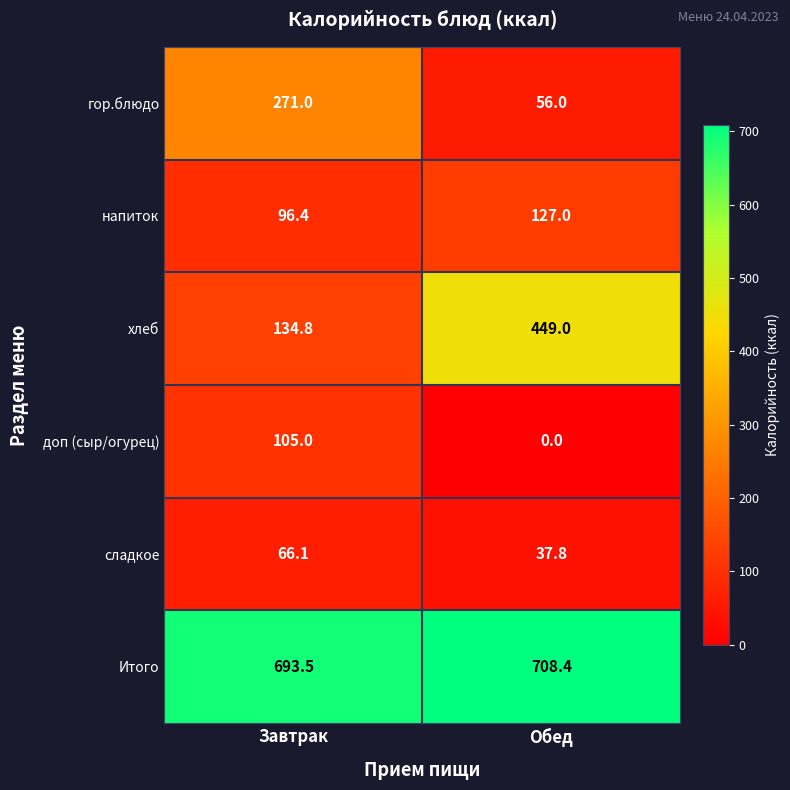

List the series in order of their peak value, highest first.

Итого, хлеб, гор.блюдо, напиток, доп (сыр/огурец), сладкое